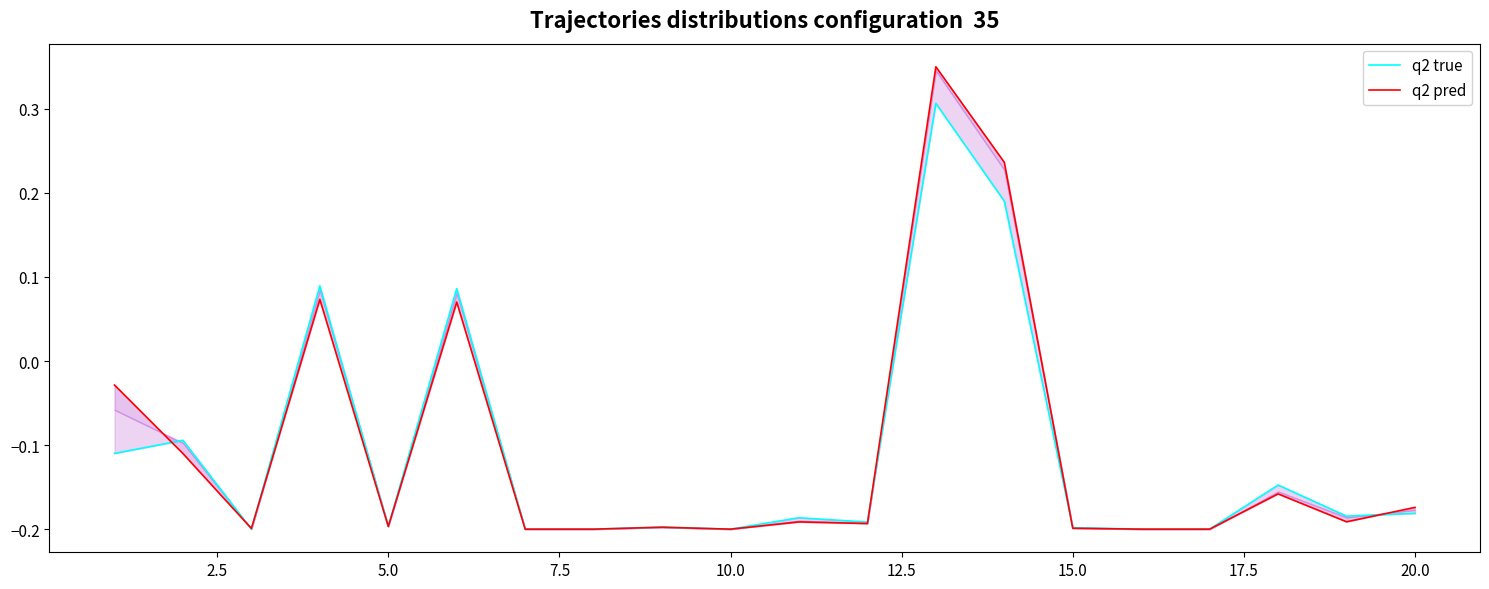

True or false: q2 pred has more than 0 points higher than both neighbors.

True